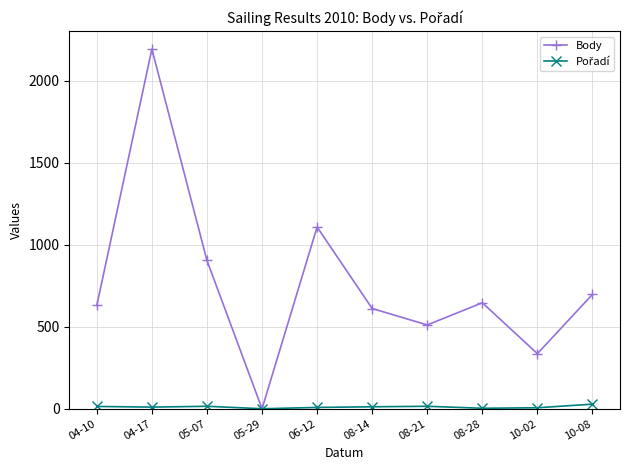

Which series has the widest spread of values?

Body